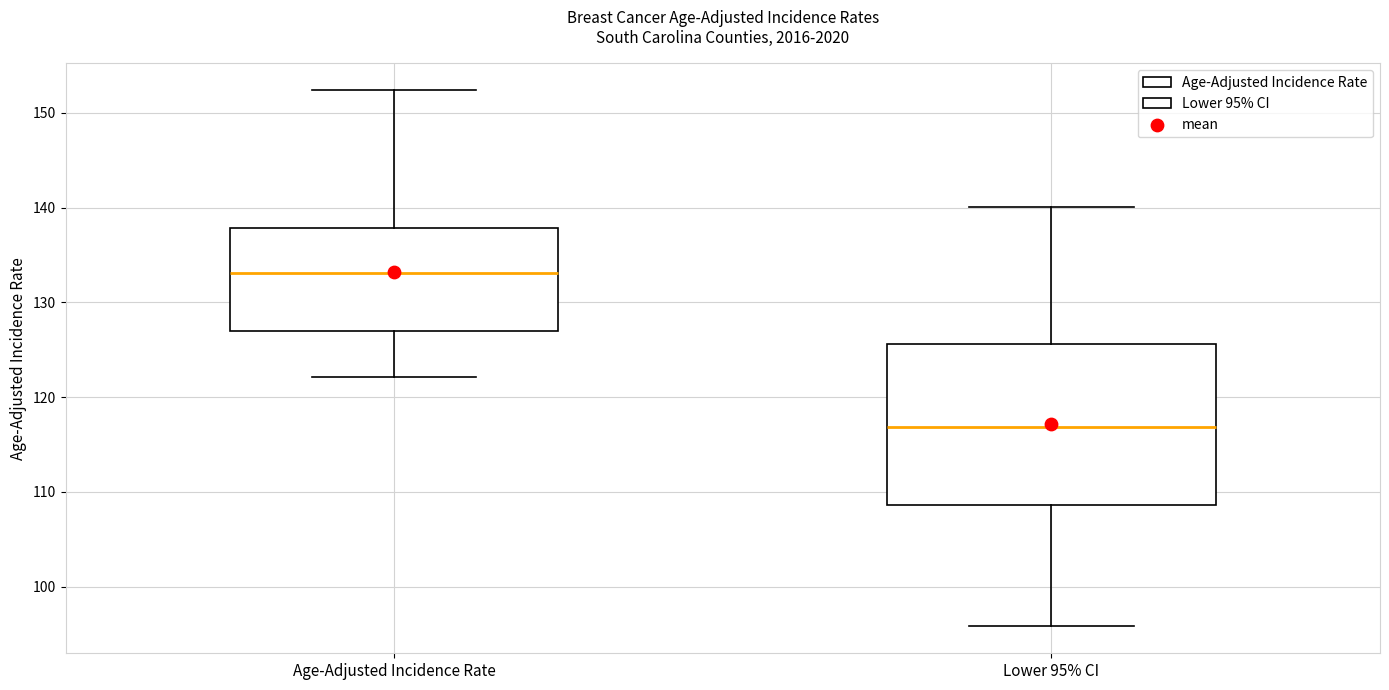

Comparing the boxes themselves (not the whiskers), which one is the tallest?

Lower 95% CI